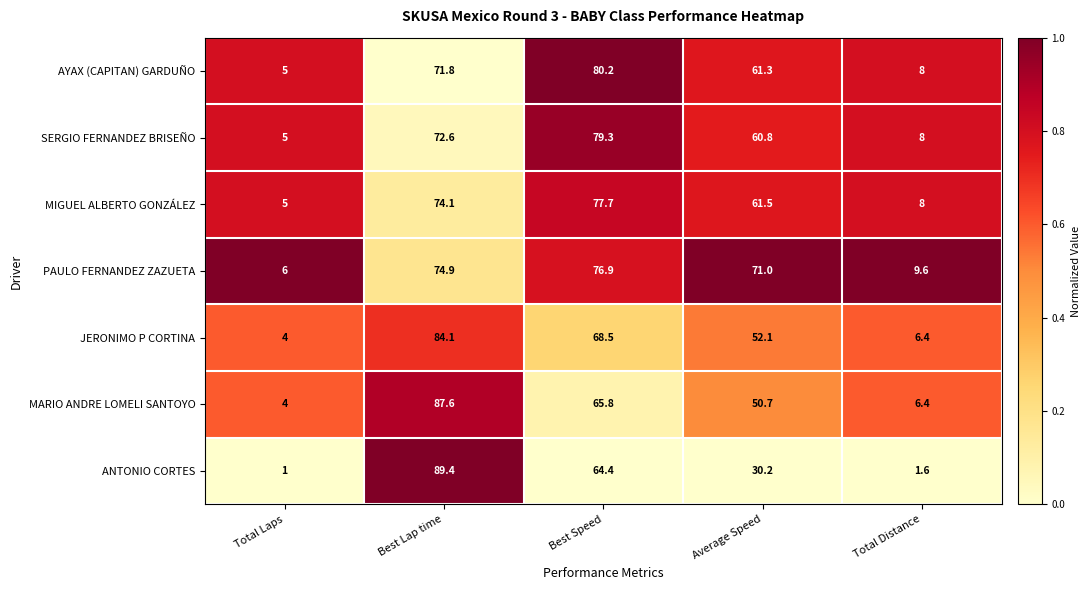

Where is PAULO FERNANDEZ ZAZUETA nearest to the value 41?

Average Speed